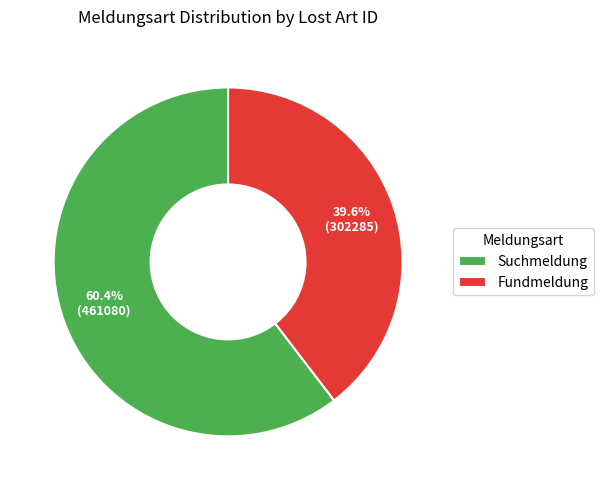

Rank the categories by value from highest to lowest.

Suchmeldung, Fundmeldung